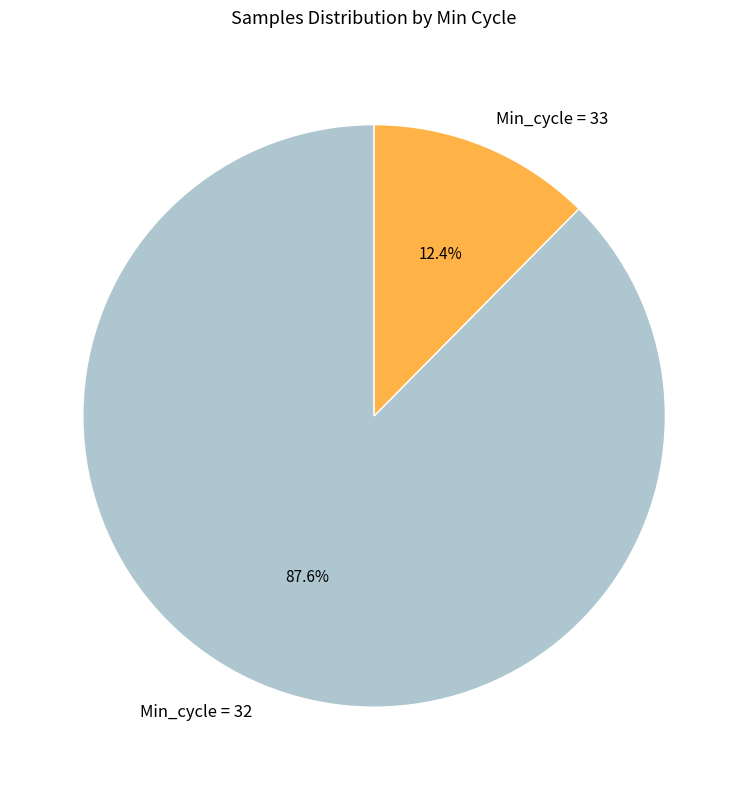

Which has a higher value, Min_cycle = 33 or Min_cycle = 32?

Min_cycle = 32